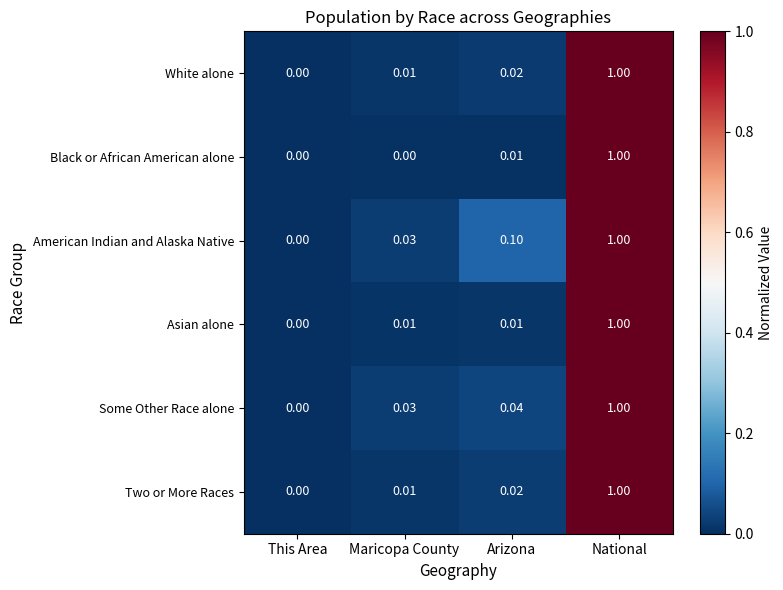

What is the greatest value displayed?

1.0